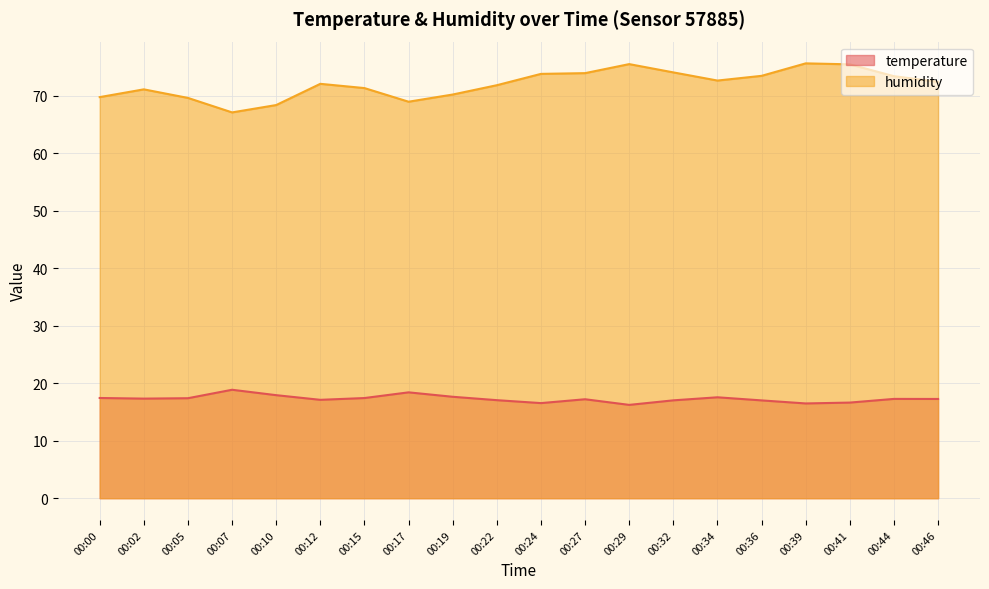

What is the approximate value of temperature at 00:44?

17.3